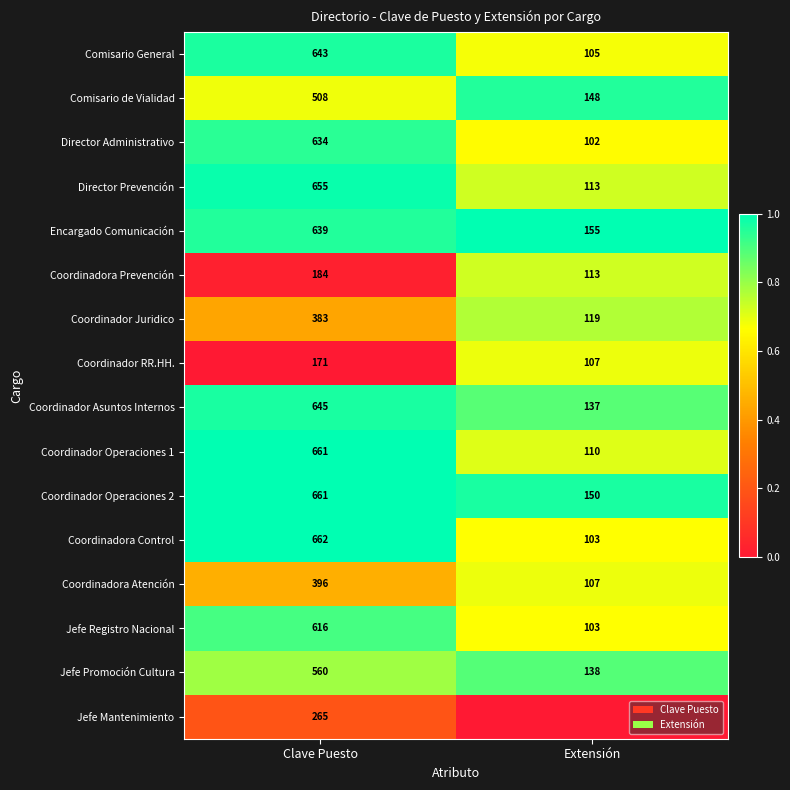

List the series in order of their peak value, highest first.

Encargado Comunicación, Coordinadora Control, Coordinador Operaciones 1, Coordinador Operaciones 2, Director Prevención, Coordinador Asuntos Internos, Comisario General, Comisario de Vialidad, Director Administrativo, Jefe Registro Nacional, Jefe Promoción Cultura, Coordinador Juridico, Coordinadora Prevención, Coordinador RR.HH., Coordinadora Atención, Jefe Mantenimiento